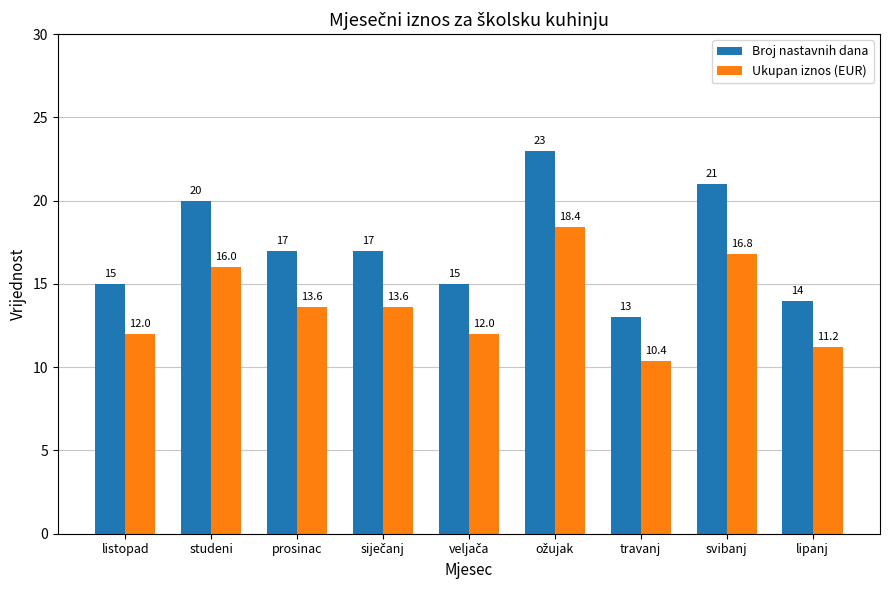

How many data points in Broj nastavnih dana are less than 17?

4